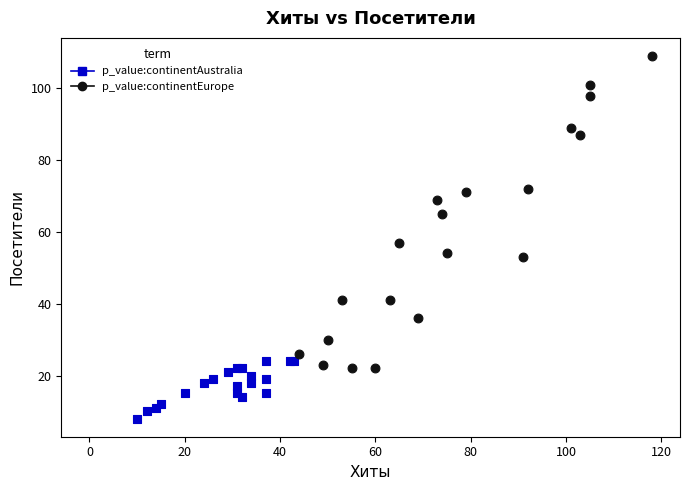

Which series has the largest Y range (max minus min)?

p_value:continentEurope